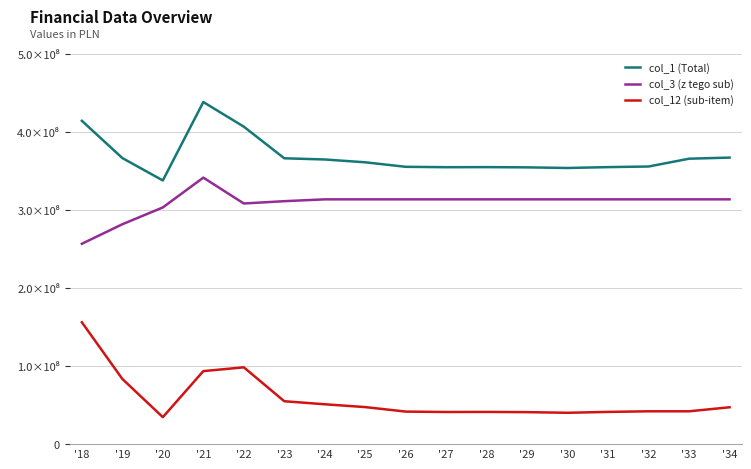

What is the highest value of the col_12 (sub-item) series?

156236209.1